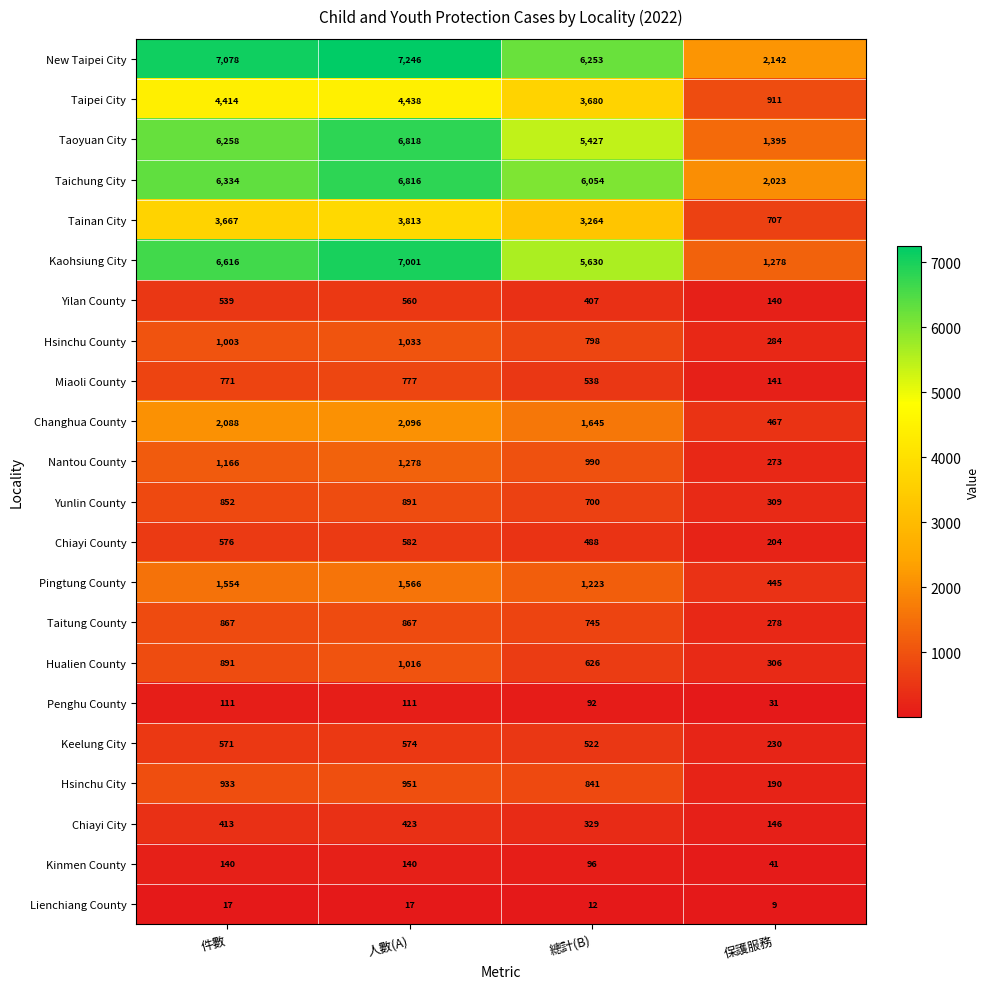

At which label does Lienchiang County reach its minimum?

保護服務